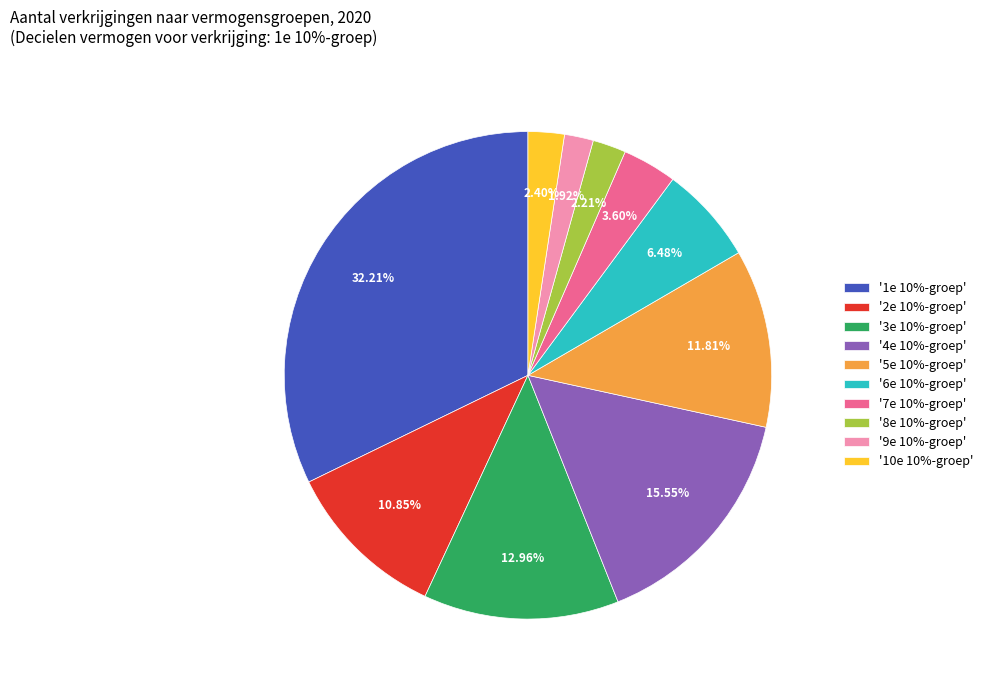

What is the ratio of the value at '7e 10%-groep' to the value at '5e 10%-groep'?

0.3